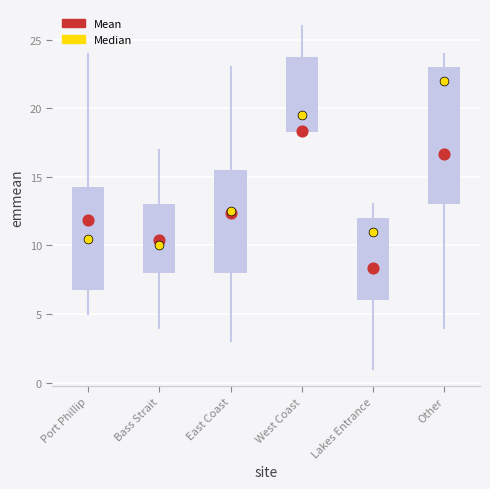

Reading left to right, transcribe this box plot: for each box, give where its median line is, the range the box spans, and where its two whiskers end, as read against the y-axis. The values are not printed on the chart, so give them approximately, as read against the axis.

Port Phillip: median 10.5, box 7.0 to 14.5, whiskers 5.0 to 24.0
Bass Strait: median 10.0, box 8.0 to 13.0, whiskers 4.0 to 17.0
East Coast: median 12.5, box 8.0 to 15.5, whiskers 3.0 to 23.0
West Coast: median 19.5, box 18.5 to 24.0, whiskers 18.0 to 26.0
Lakes Entrance: median 11.0, box 6.0 to 12.0, whiskers 1.0 to 13.0
Other: median 22.0, box 13.0 to 23.0, whiskers 4.0 to 24.0